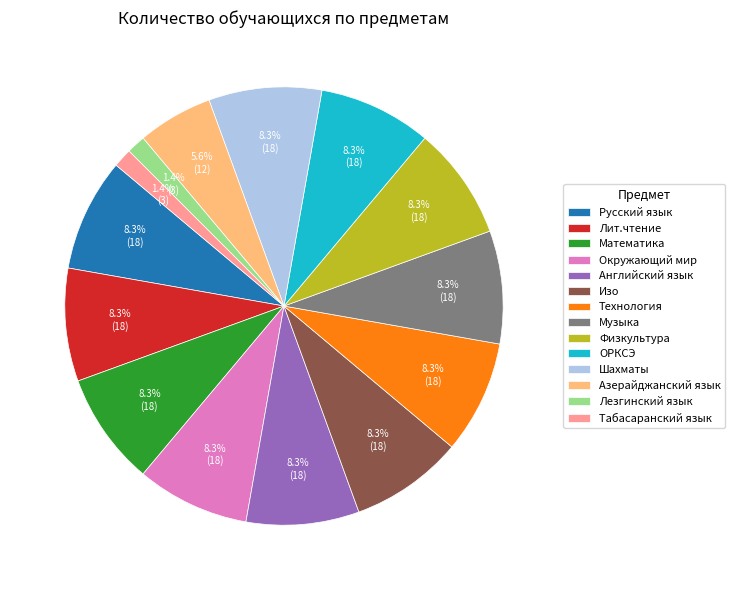

What is the ratio of the value at Изо to the value at Азерайджанский язык?

1.5